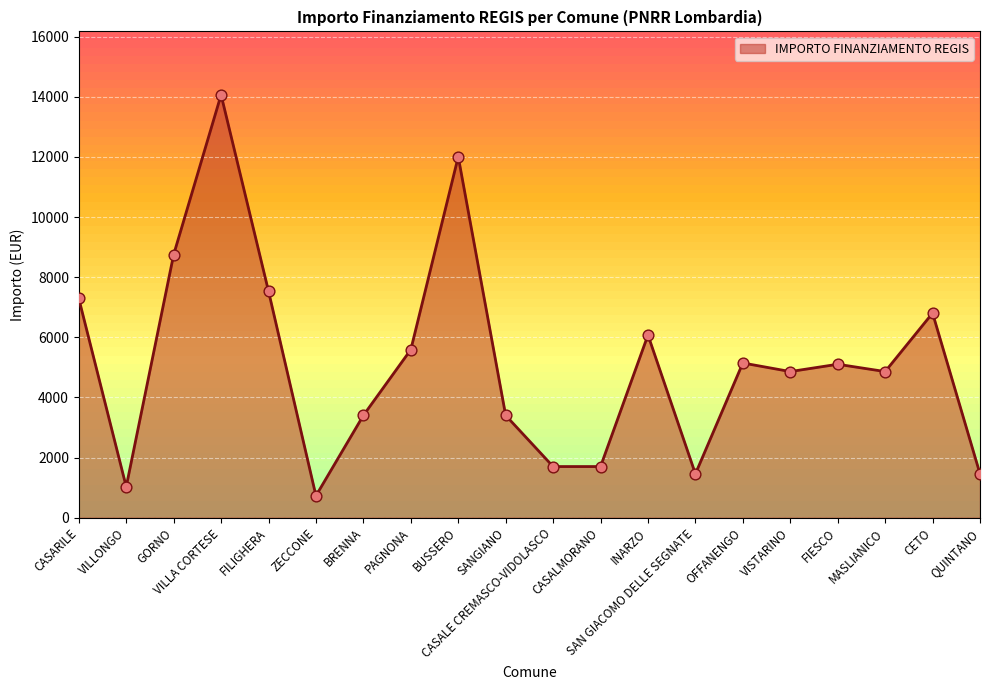

What is the change in value from CASALMORANO to CETO?

+5103